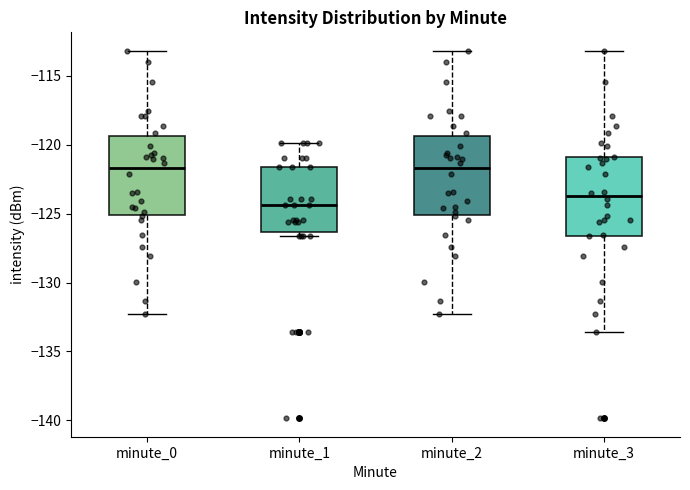

Where does the upper whisker of the box for minute_1 end on the y-axis? The values are not printed on the chart, so give them approximately, as read against the axis.

-120.0